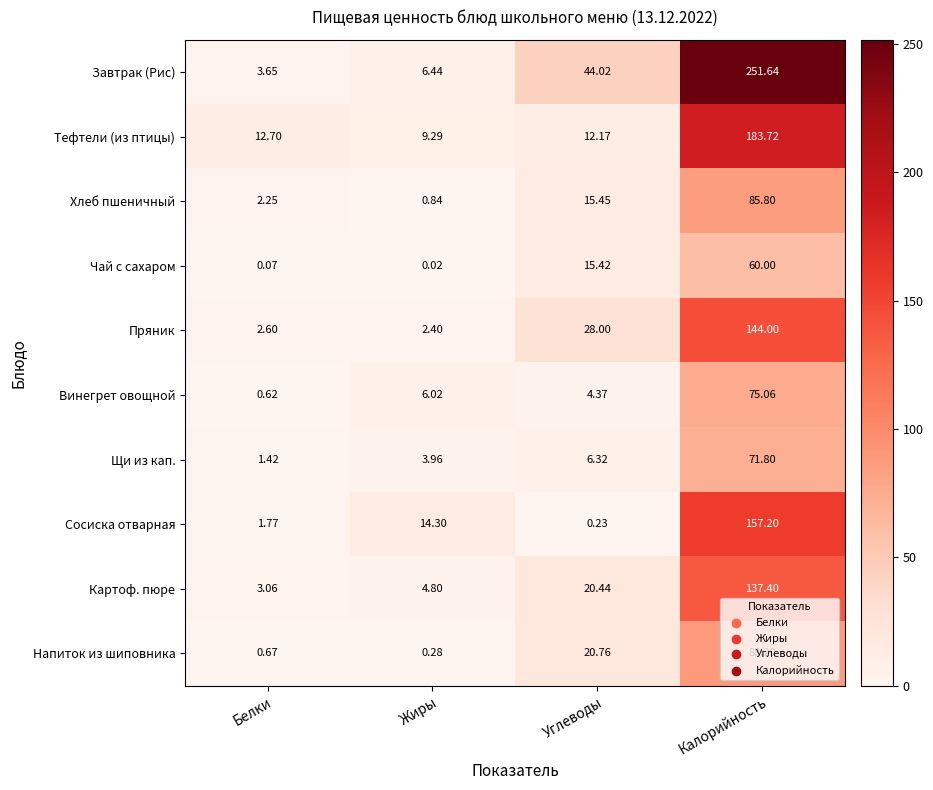

At which label is Пряник closest to 73?

Углеводы